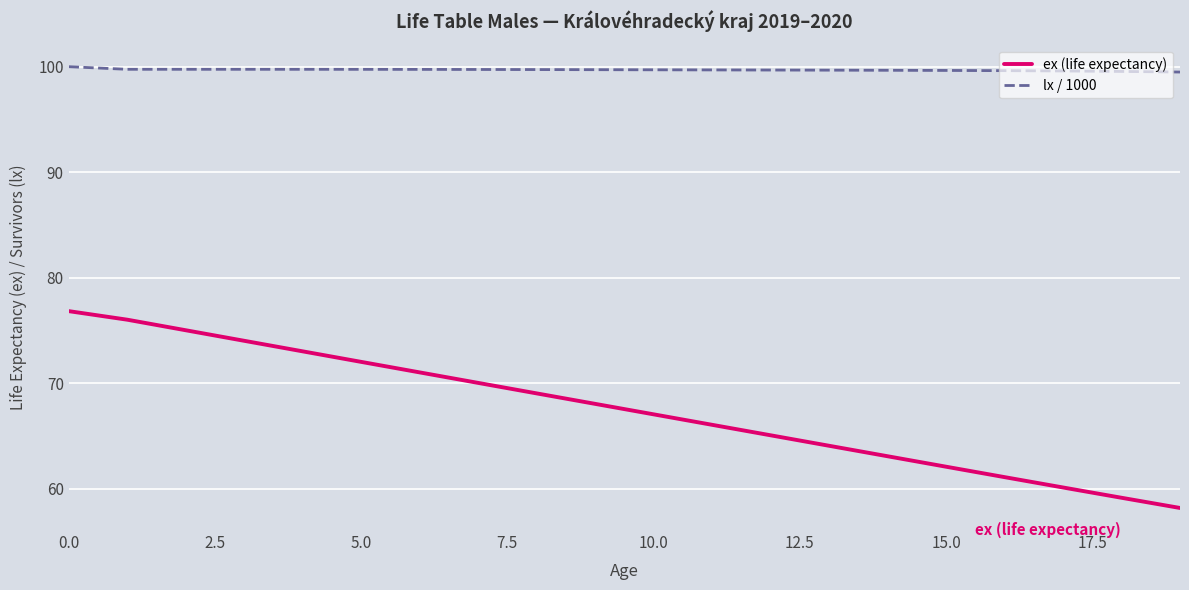

How many lines are shown in the chart?

2